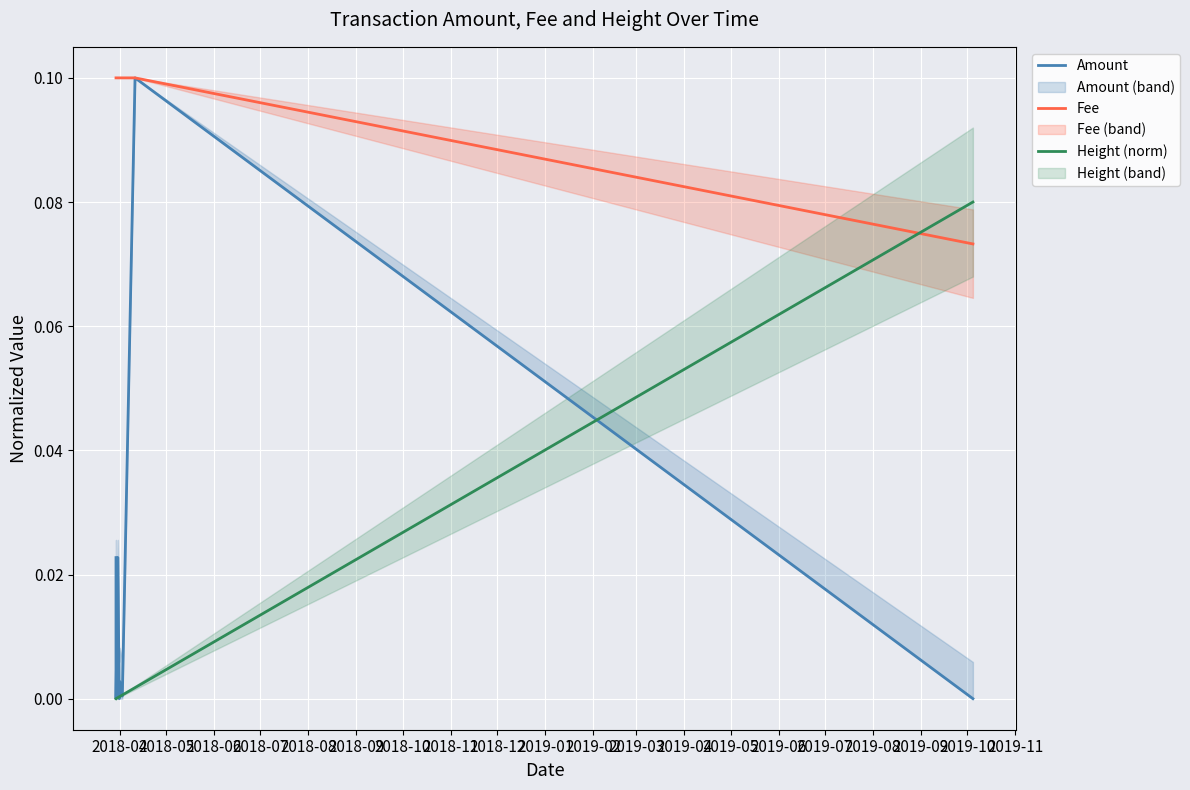

Rank the series by their maximum value, from lowest to highest.

Height (norm), Amount, Fee